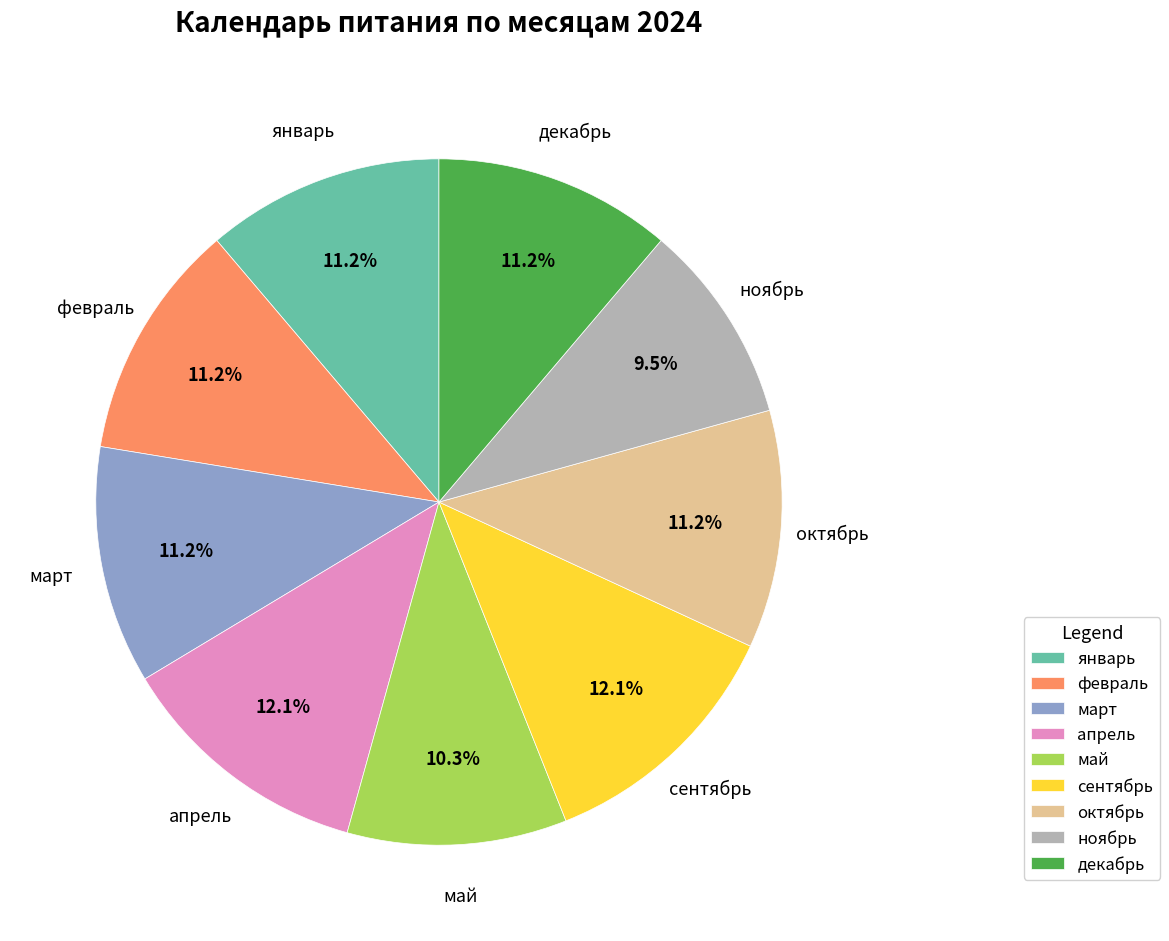

Count the number of slices in the pie.

9